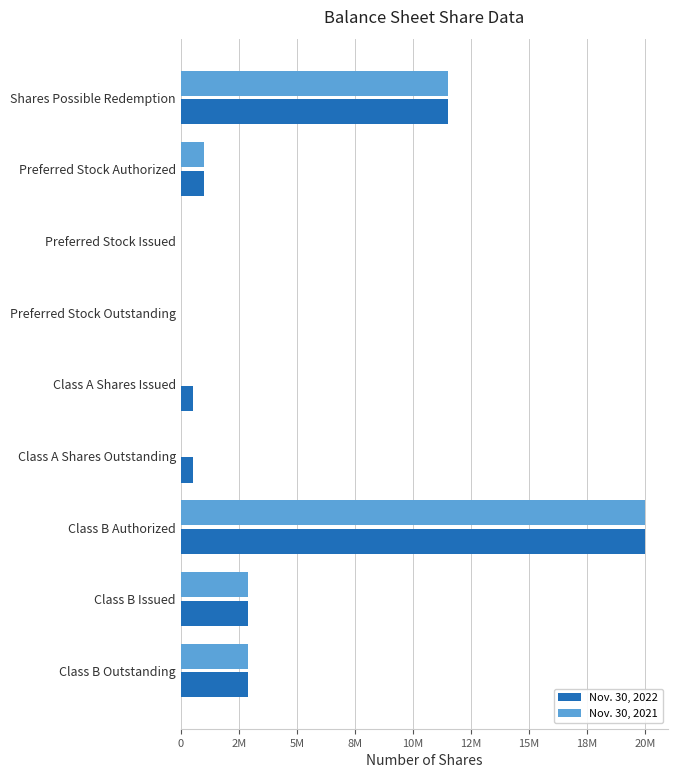

List the series in order of their peak value, highest first.

Nov. 30, 2022, Nov. 30, 2021